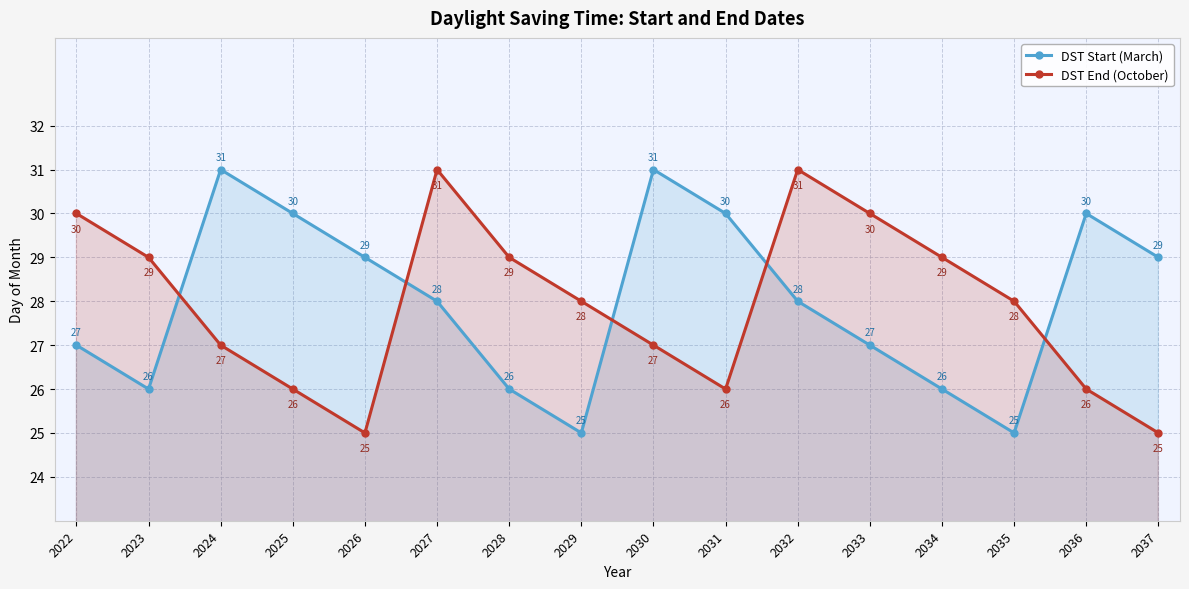

How many intersections are there between DST Start (March) and DST End (October)?

5